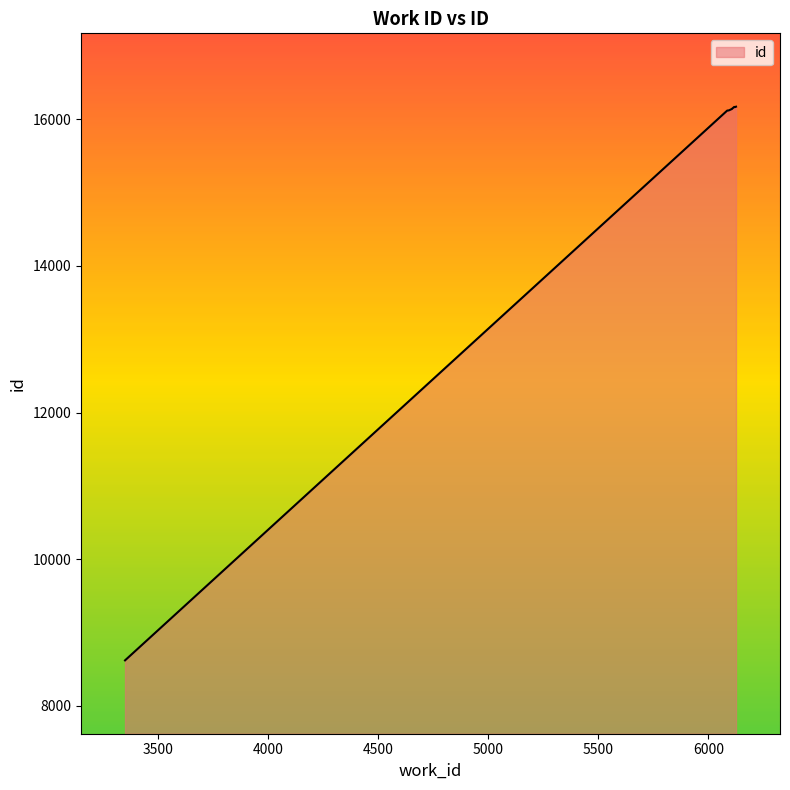

What is the maximum value shown in the chart?

16169